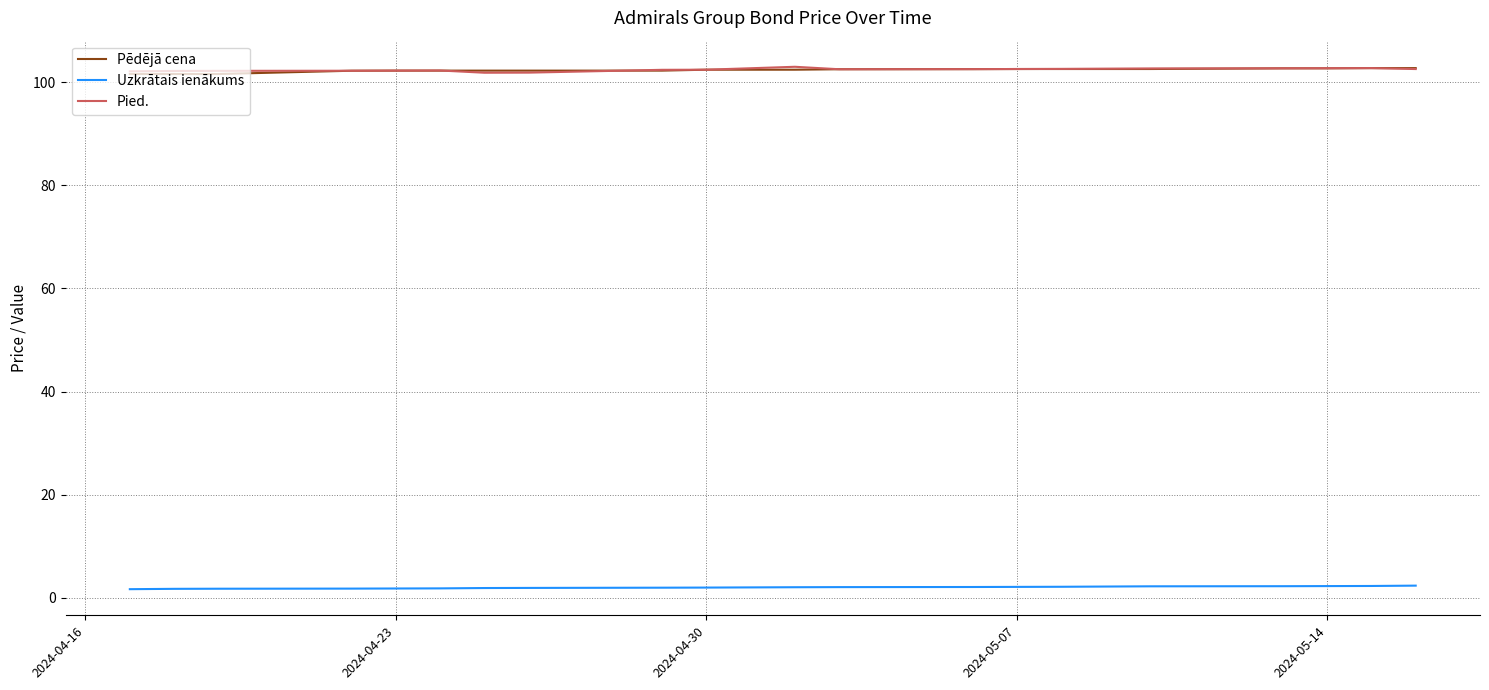

What is the greatest value displayed?

103.0